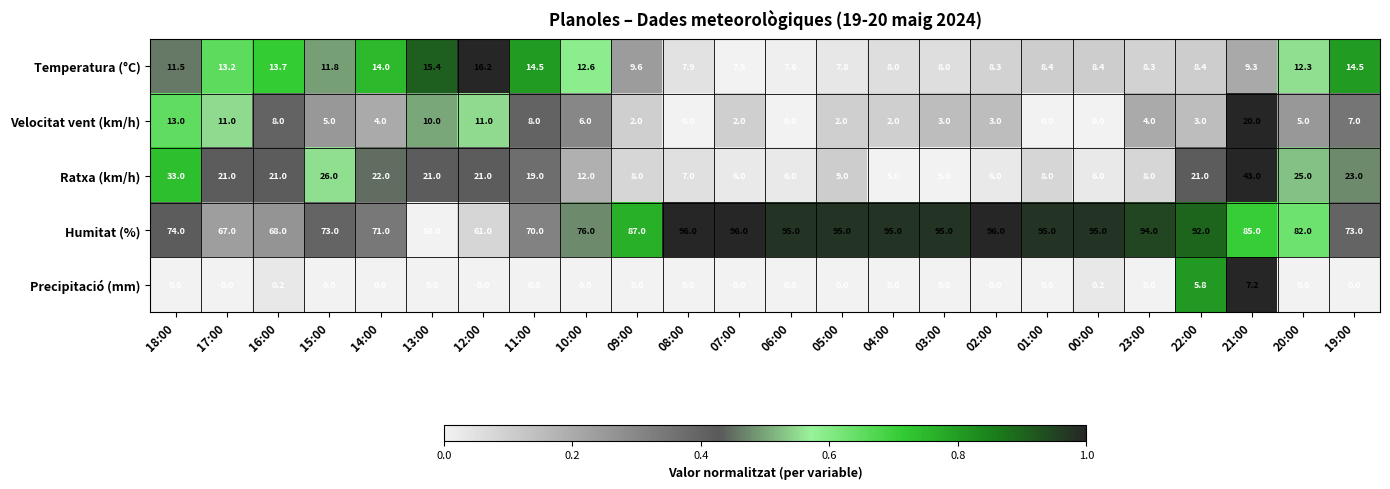

What is the spread (max minus min) of values at 18:00?

74.0